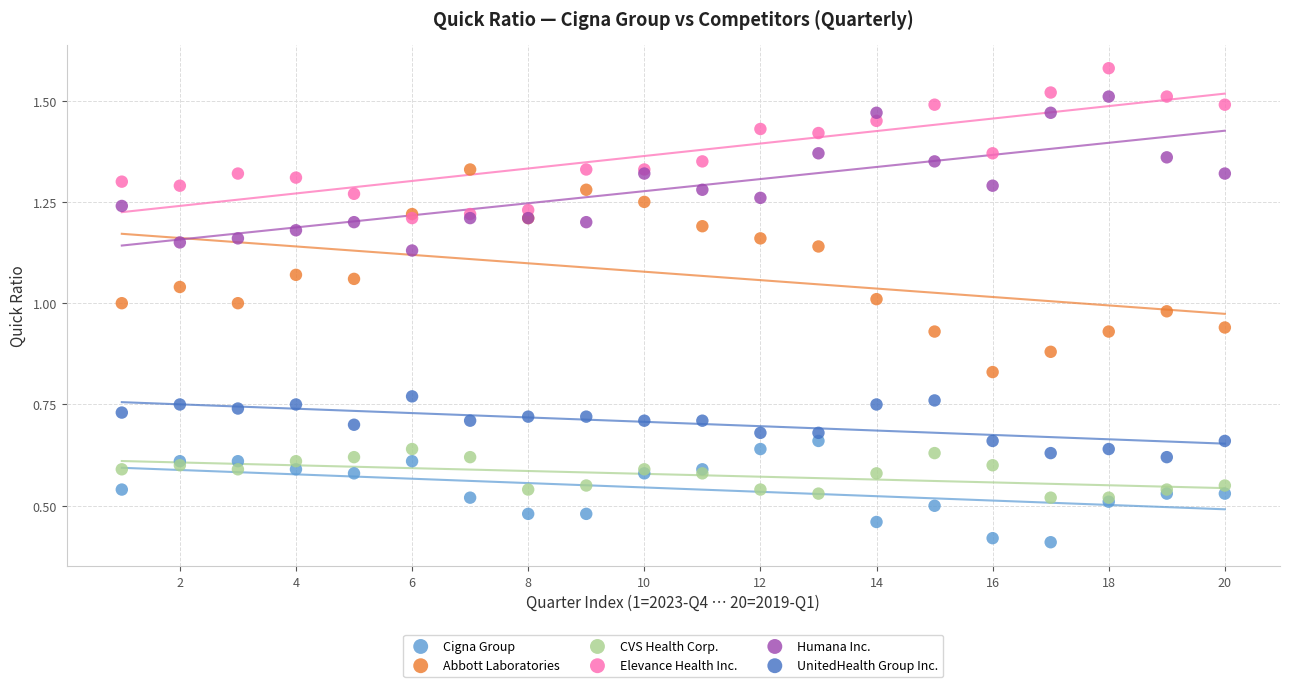

What are all the series names shown in the legend?

Cigna Group, Abbott Laboratories, CVS Health Corp., Elevance Health Inc., Humana Inc., UnitedHealth Group Inc.